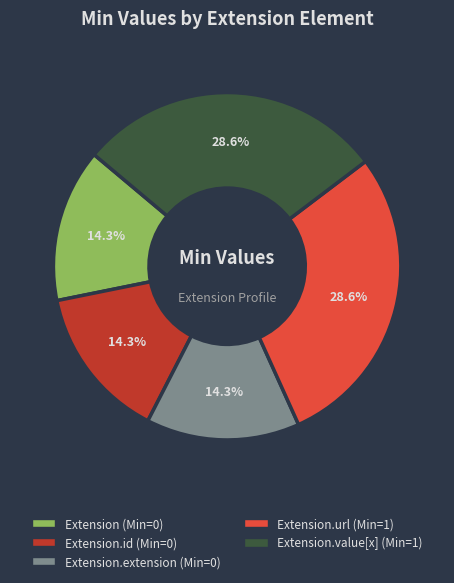

To the nearest percent, what is the average slice percentage?

20%